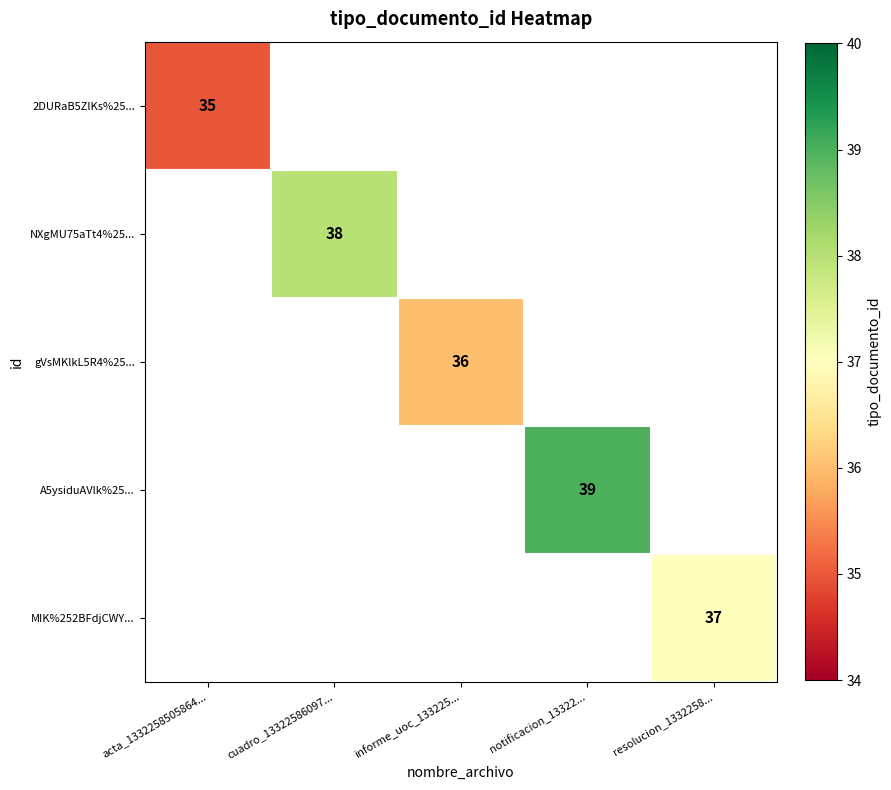

Is it true that 2DURaB5ZlKs%25... equals 60 at acta_1332258505864...?

False